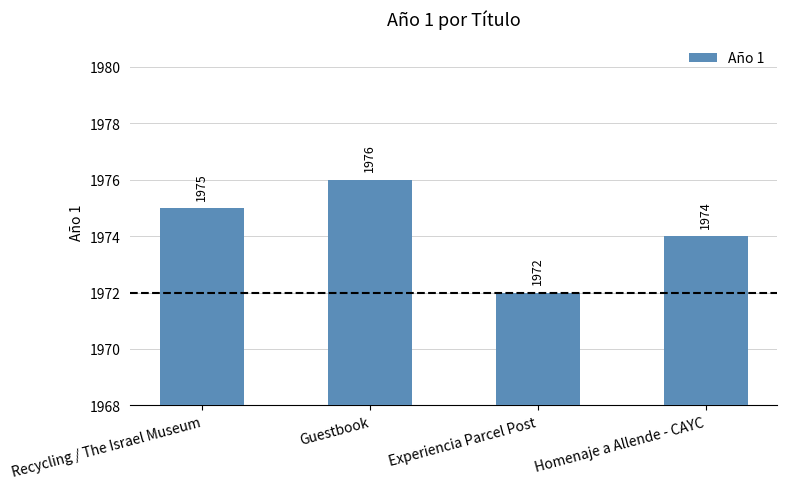

The chart shows a value of 2802 at Guestbook. True or false?

False